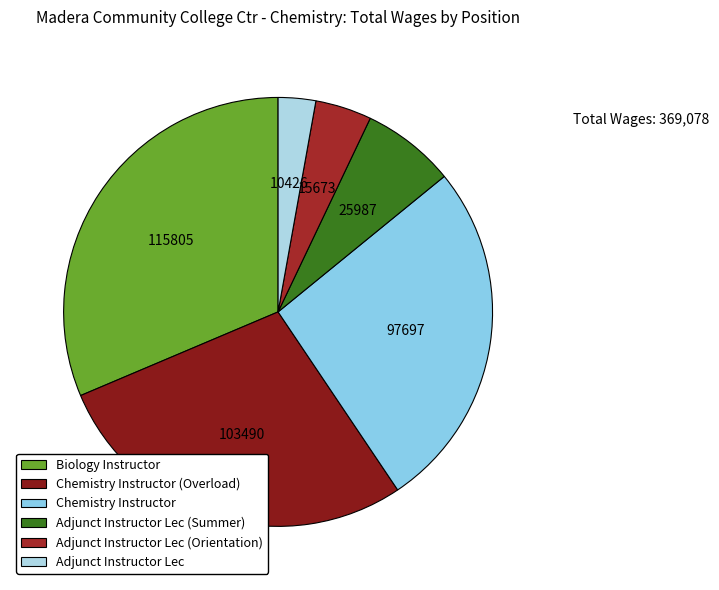

Is it true that Chemistry Instructor is 26% of the pie?

True